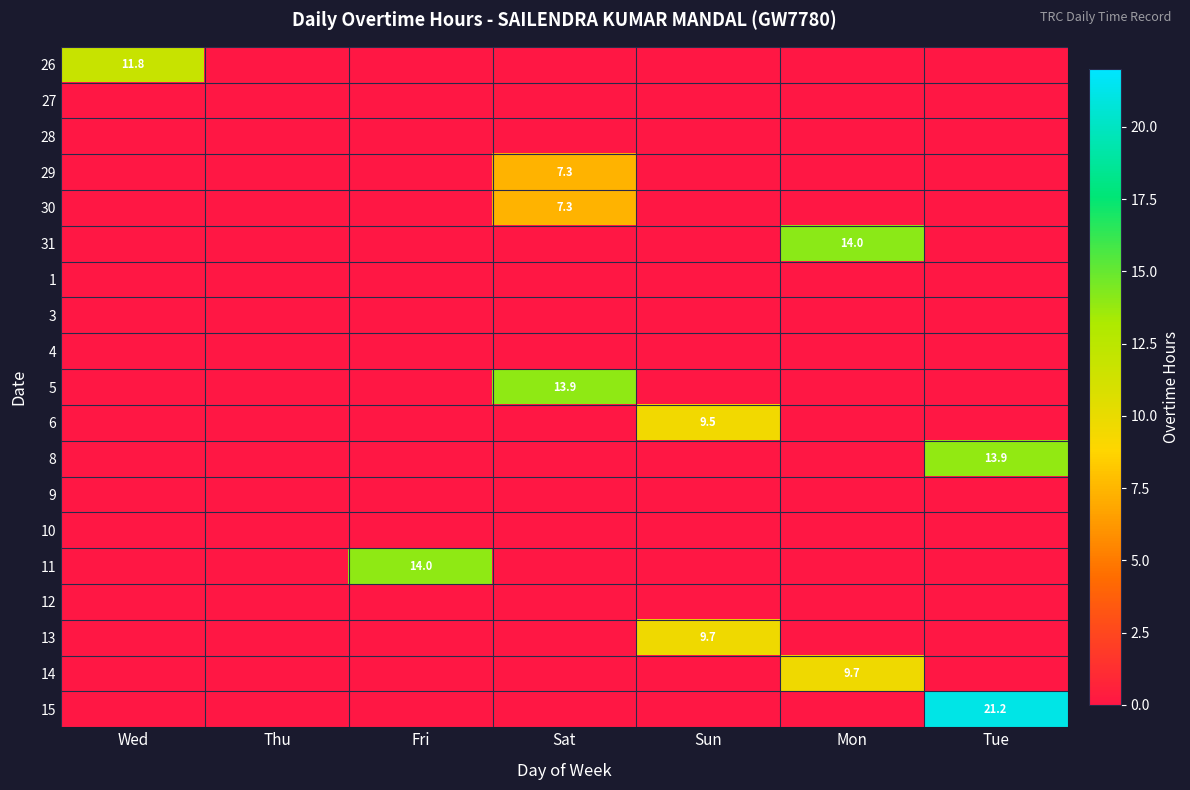

What is the greatest value displayed?

21.2